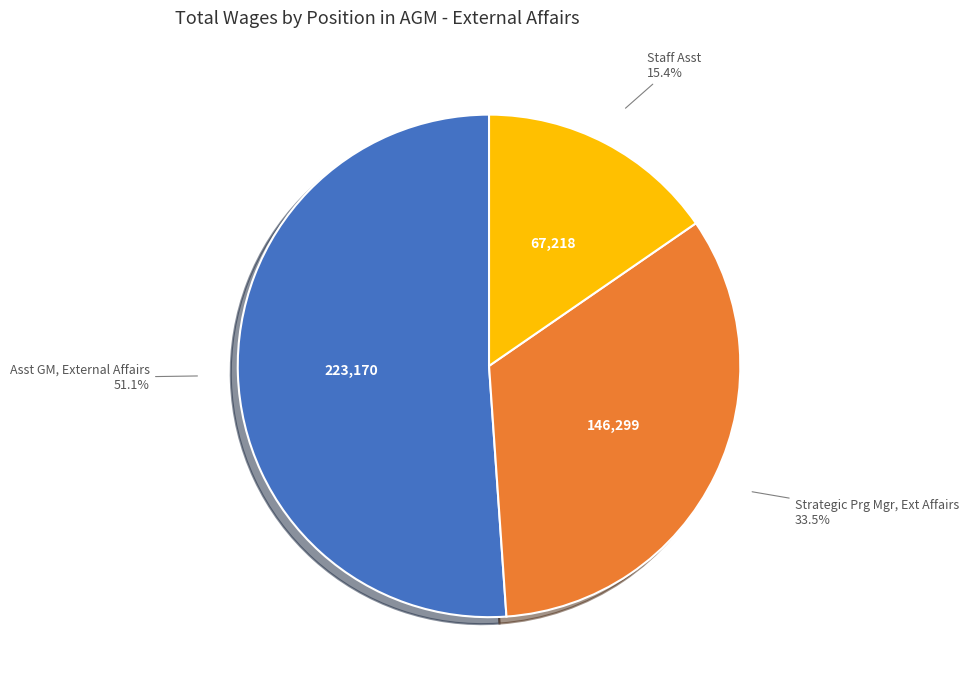

What is the ratio of the value at Strategic Prg Mgr, Ext Affairs to the value at Staff Asst?

2.2